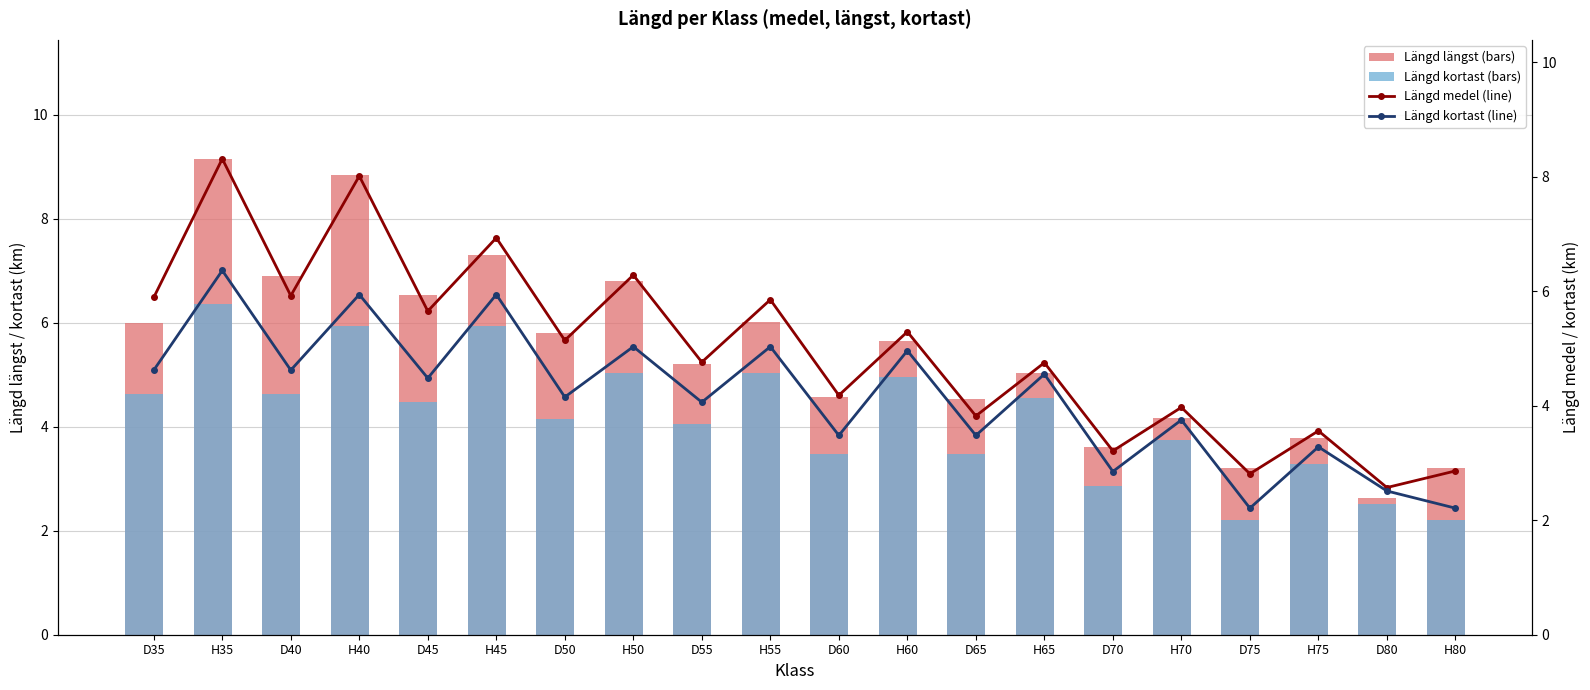

Which series has the widest spread of values?

Längd längst (bars)